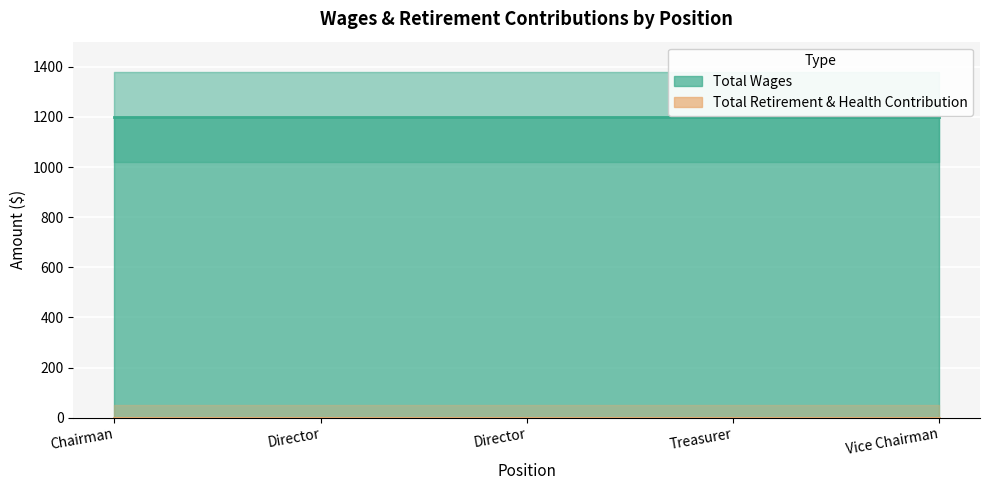

What is the label of the 1st point from the left?

Chairman